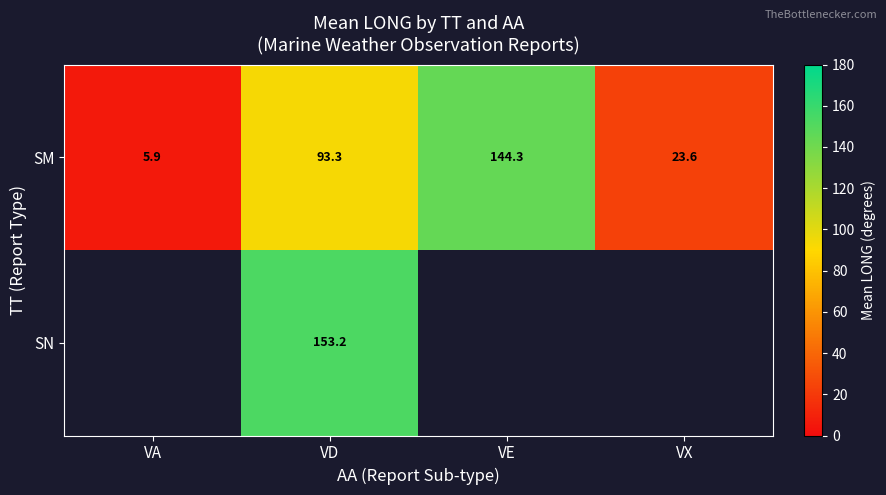

What is the sum of all SM values?

267.1